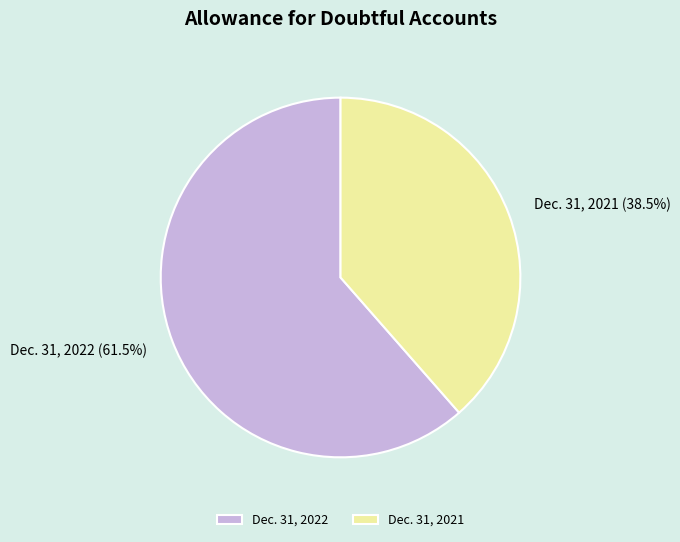

Combined, what portion of the pie is Dec. 31, 2021 and Dec. 31, 2022?

100.0%